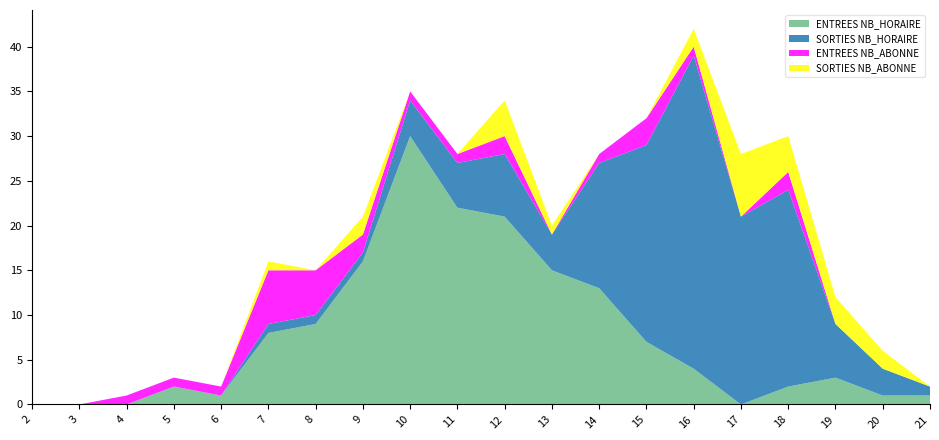

Reading left to right, list all the values displayed in this chart.

ENTREES NB_HORAIRE: 0	0	0	2	1	8	9	16	30	22	21	15	13	7	4	0	2	3	1	1
SORTIES NB_HORAIRE: 0	0	0	0	0	1	1	1	4	5	7	4	14	22	35	21	22	6	3	1
ENTREES NB_ABONNE: 0	0	1	1	1	6	5	2	1	1	2	0	1	3	1	0	2	0	0	0
SORTIES NB_ABONNE: 0	0	0	0	0	1	0	2	0	0	4	1	0	0	2	7	4	3	2	0